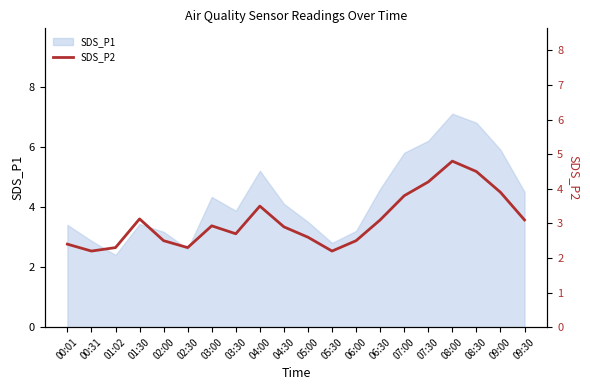

What is the maximum value shown in the chart?

4.8